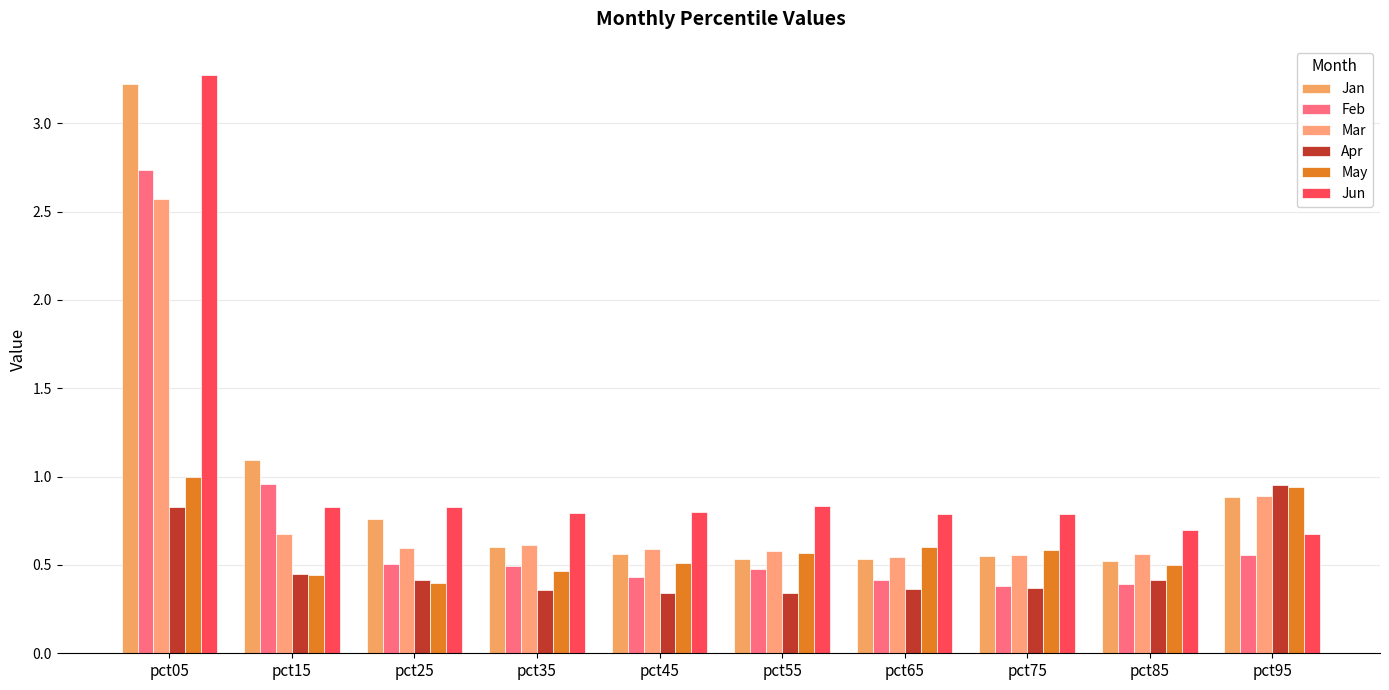

What is the minimum value shown in the chart?

0.3